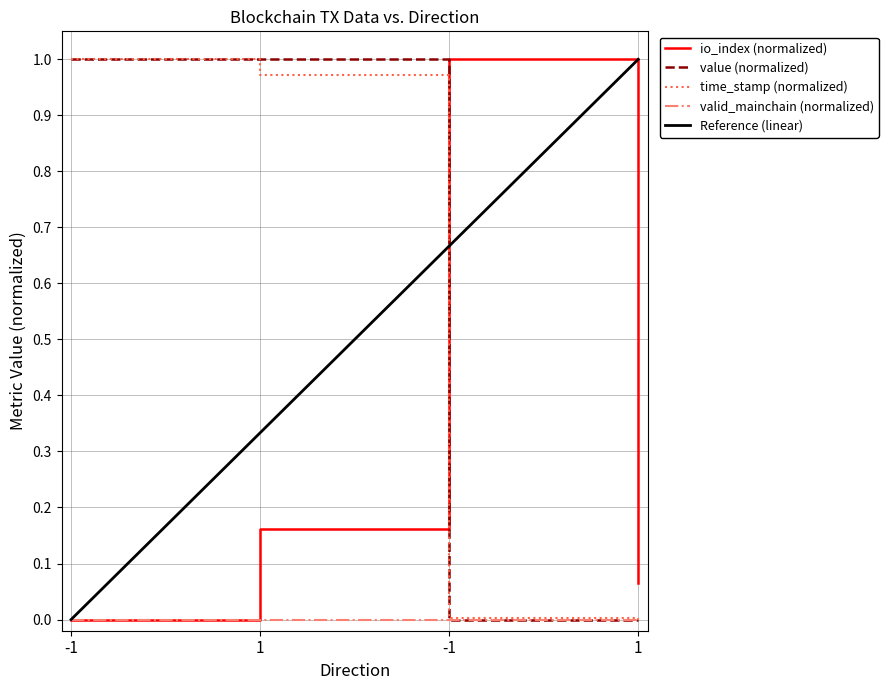

What is the difference between the highest and lowest values at -1?

1.0